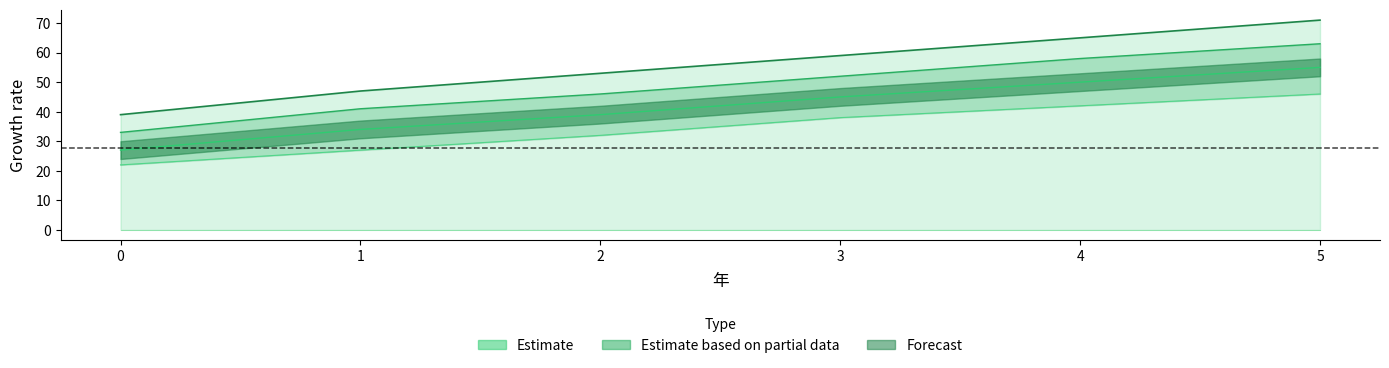

What is the greatest value displayed?

71